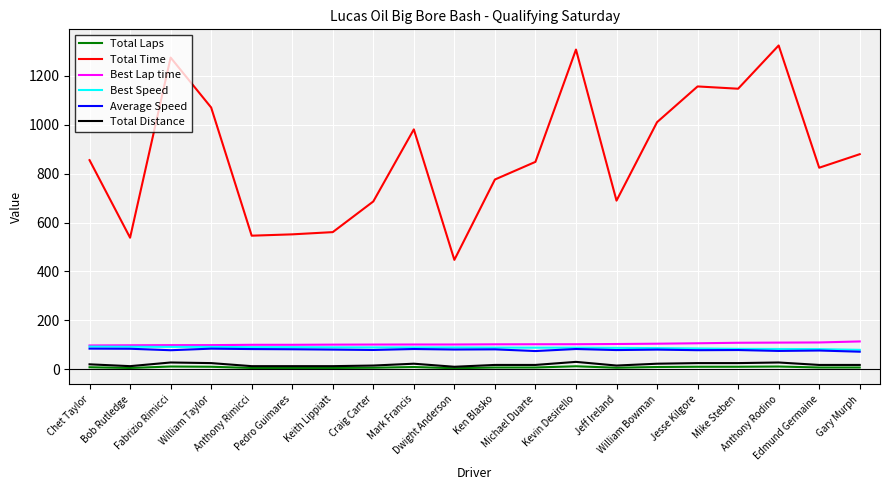

Which series has the largest total across all categories?

Total Time